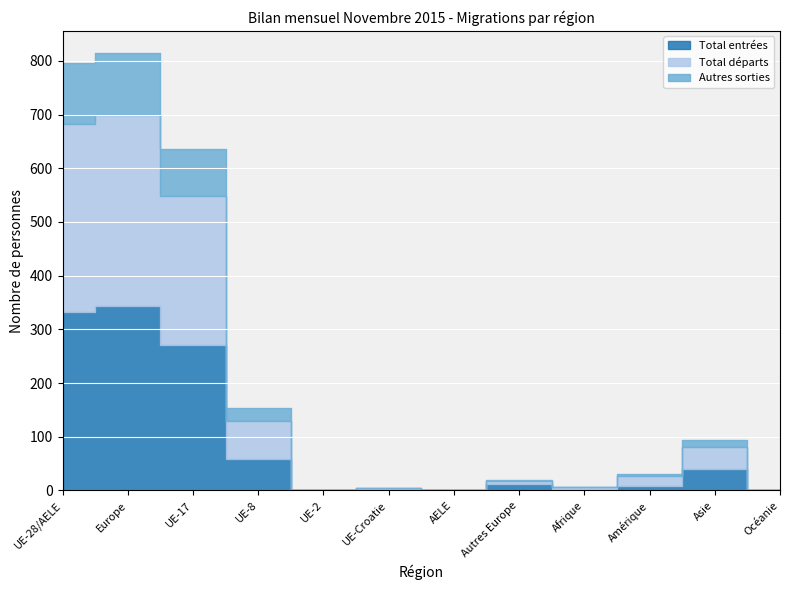

The Total départs series shows 0 at AELE. True or false?

True